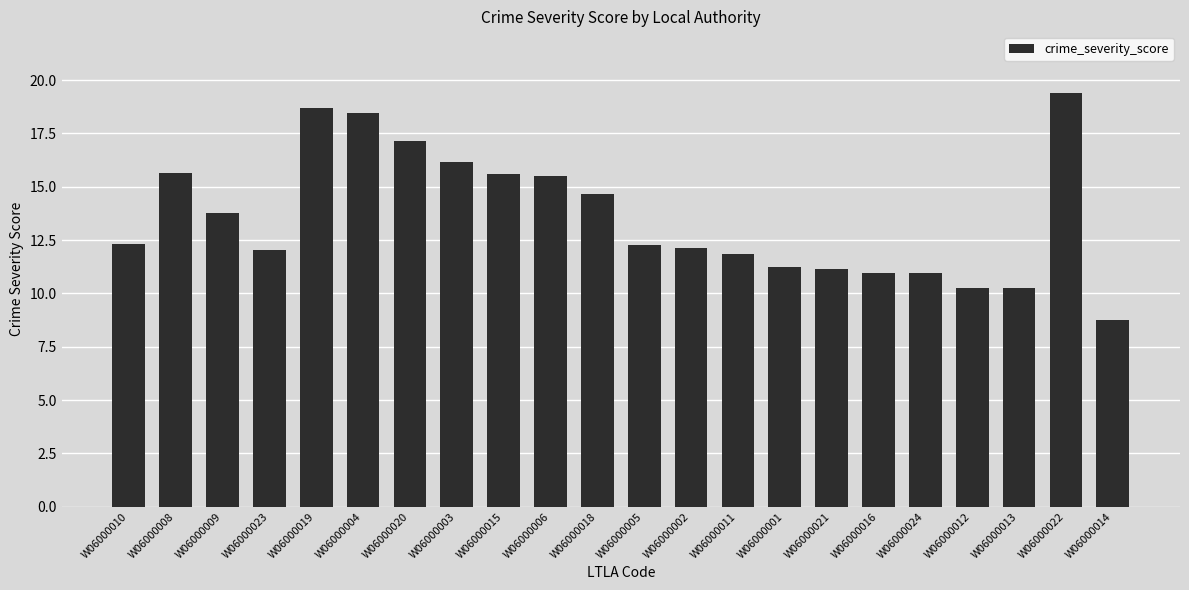

What is the minimum value shown in the chart?

8.7